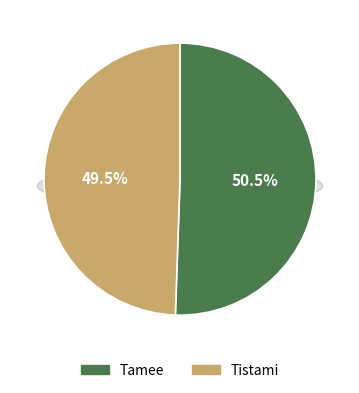

Approximately how many times larger is the value at Tamee compared to Tistami?

1.0